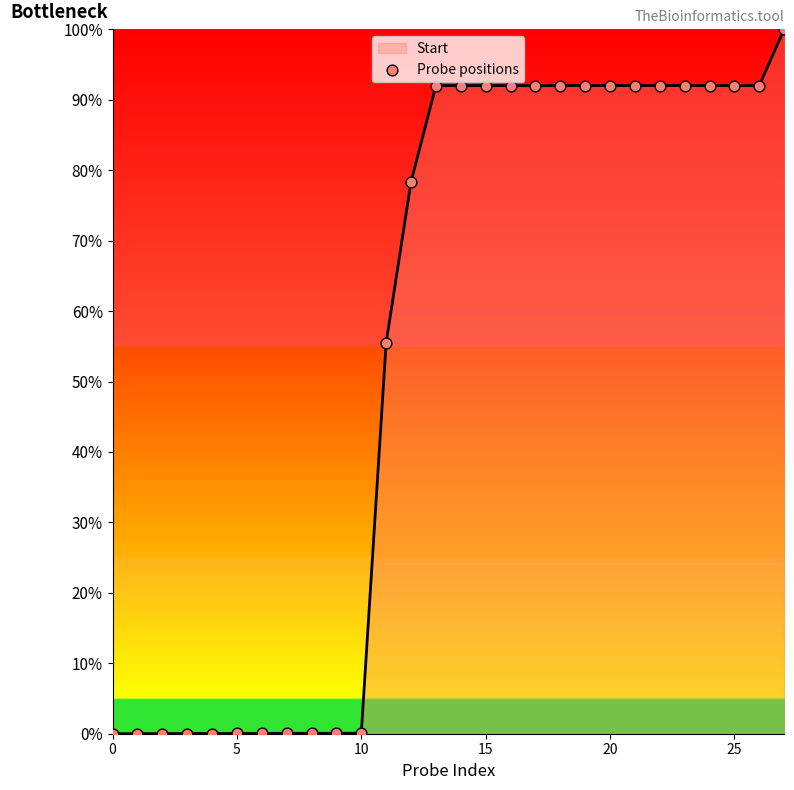

What is the difference between the maximum and minimum values?

100.0